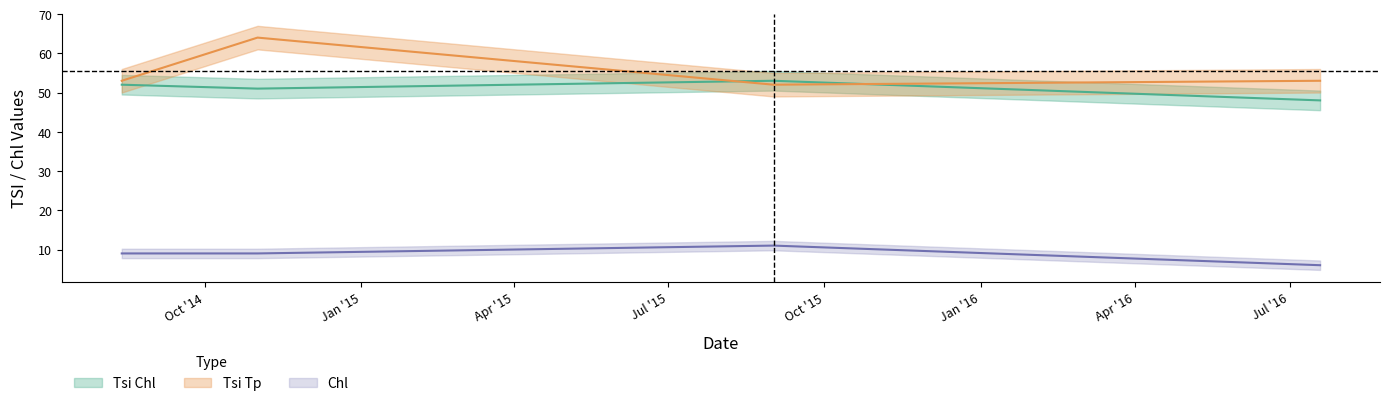

The Chl series shows 4 at 07/19/2016. True or false?

False